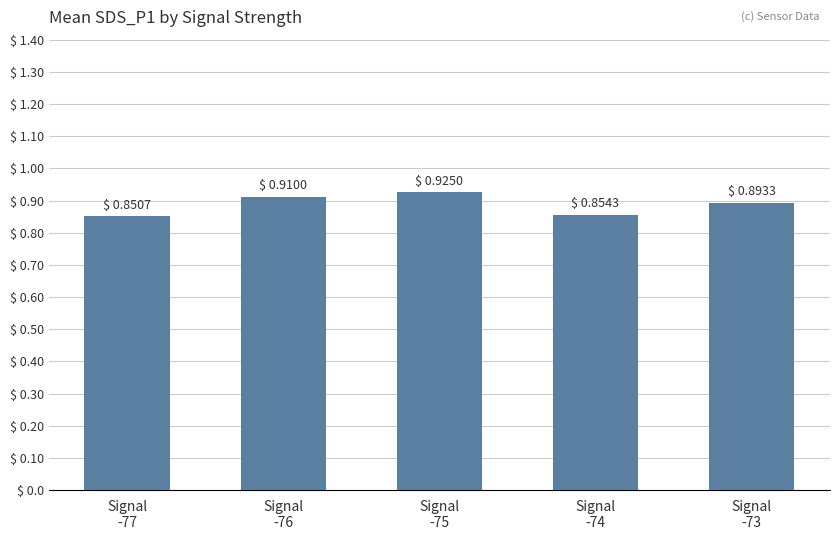

What is the difference between the values at Signal
-74 and Signal
-75?

0.1